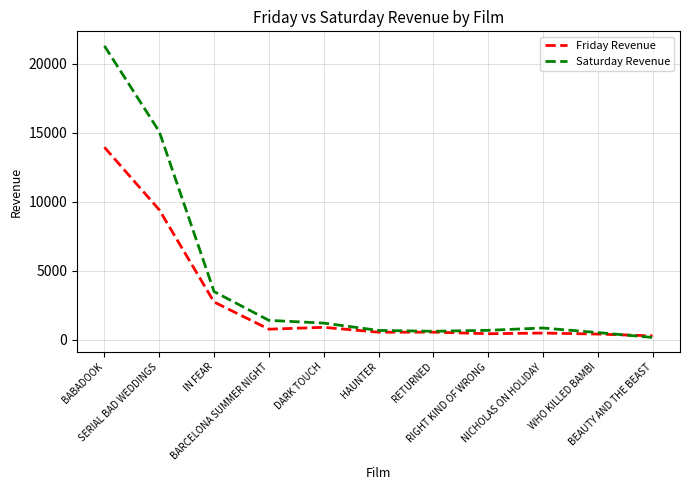

At which label does Friday Revenue first exceed 557?

BABADOOK